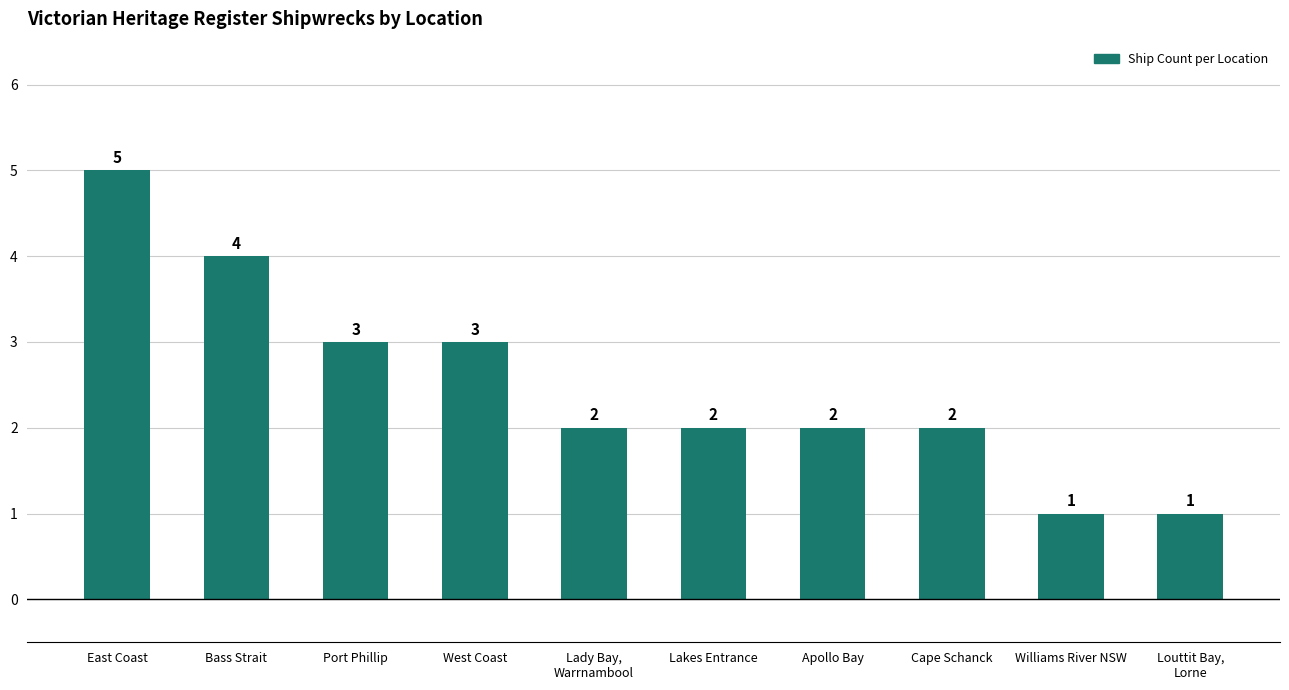

Reading left to right, list all the values displayed in this chart.

East Coast=5	Bass Strait=4	Port Phillip=3	West Coast=3	Lady Bay,
Warrnambool=2	Lakes Entrance=2	Apollo Bay=2	Cape Schanck=2	Williams River NSW=1	Louttit Bay,
Lorne=1